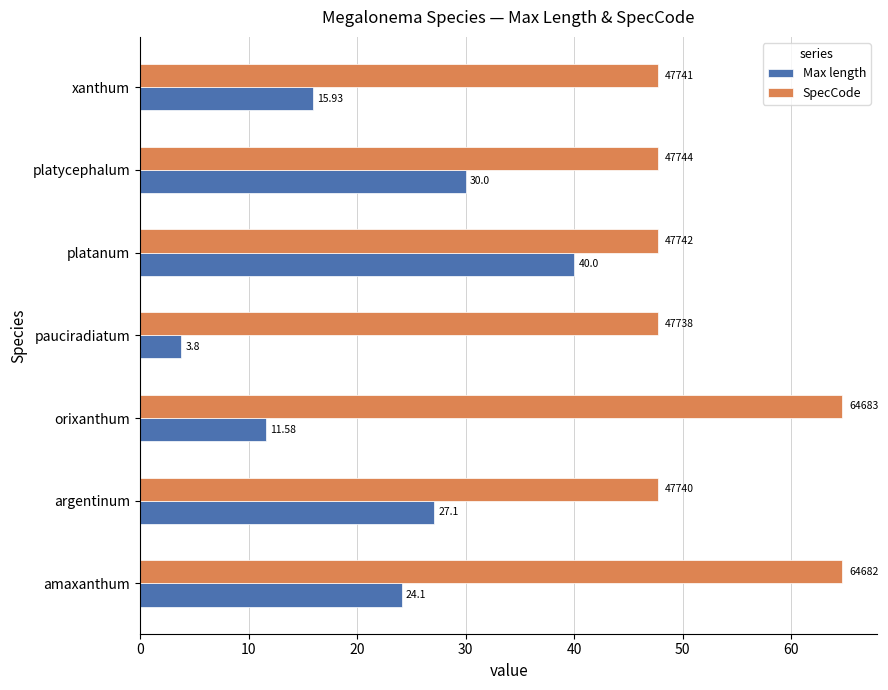

Which series changed the most between amaxanthum and orixanthum?

Max length